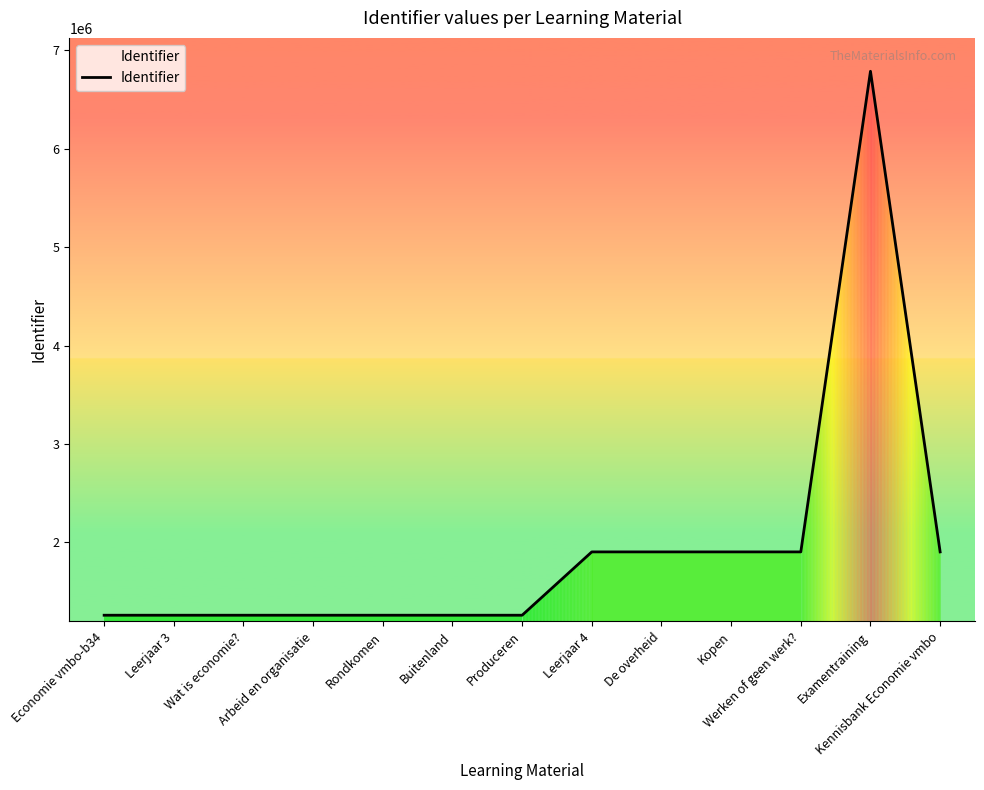

What is the approximate value at Wat is economie??

1258543